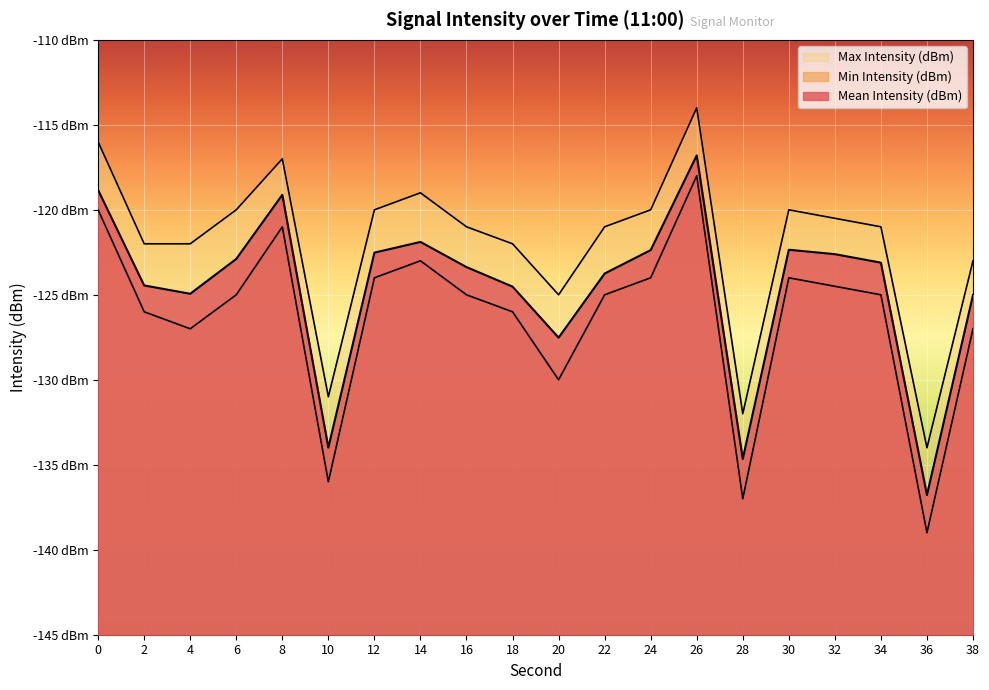

How many categories are shown in the chart?

20